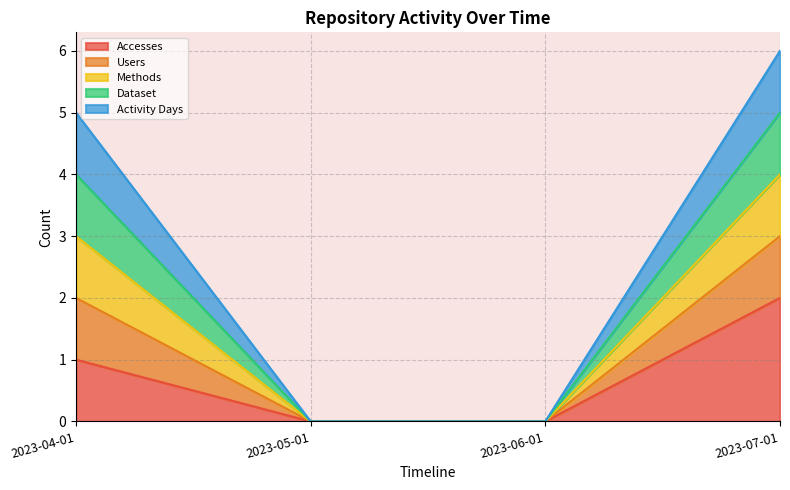

What is the value of the Accesses point at the 1st from the left?

1